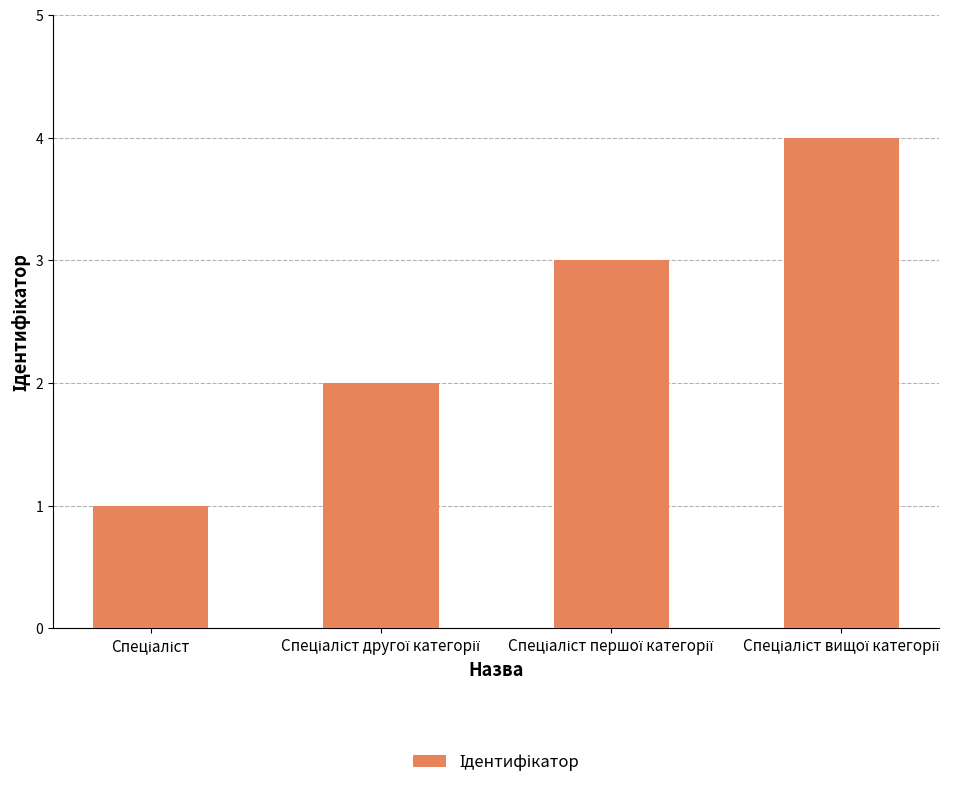

What is the difference between the maximum and minimum values?

3